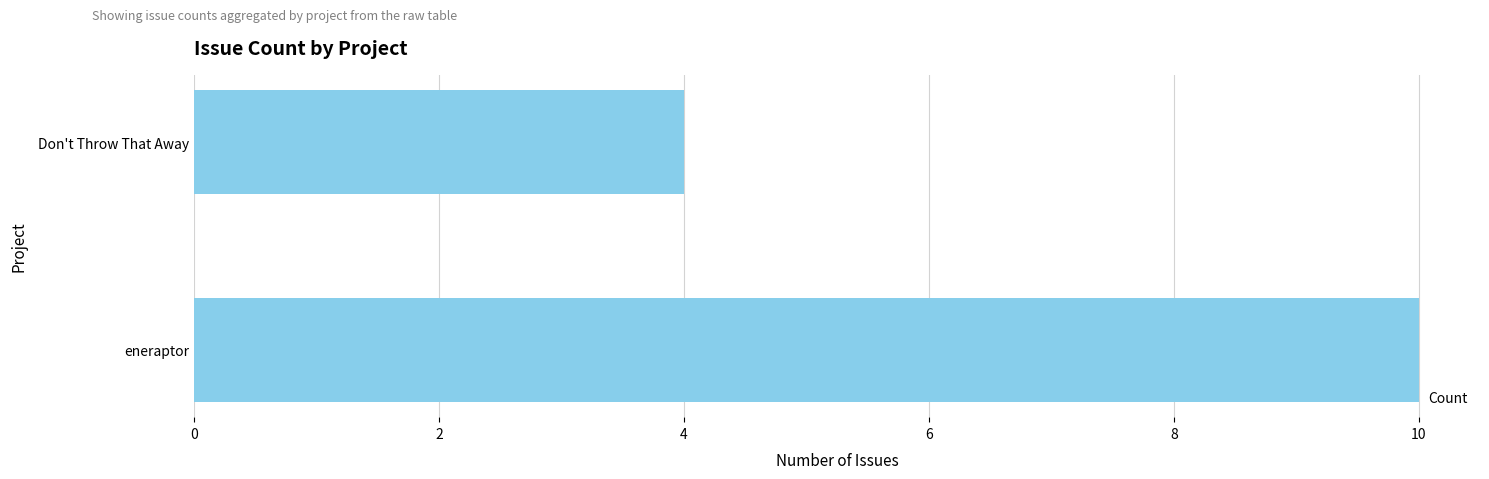

What is the label of the 2nd bar from the bottom?

Don't Throw That Away